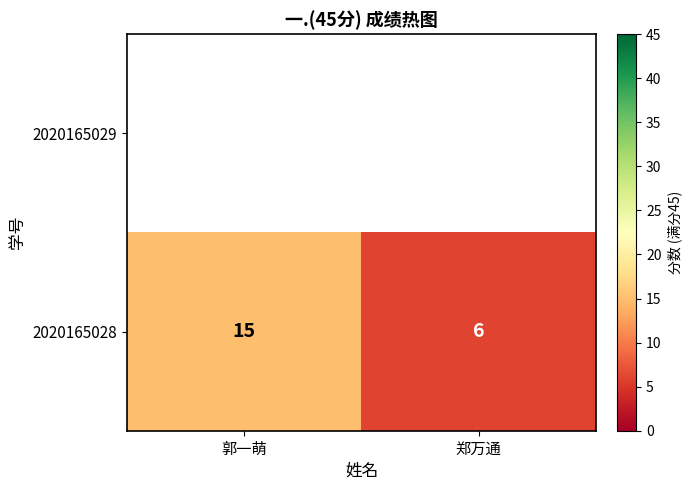

What is the sum of the values at 郑万通 and 郭一萌?

21